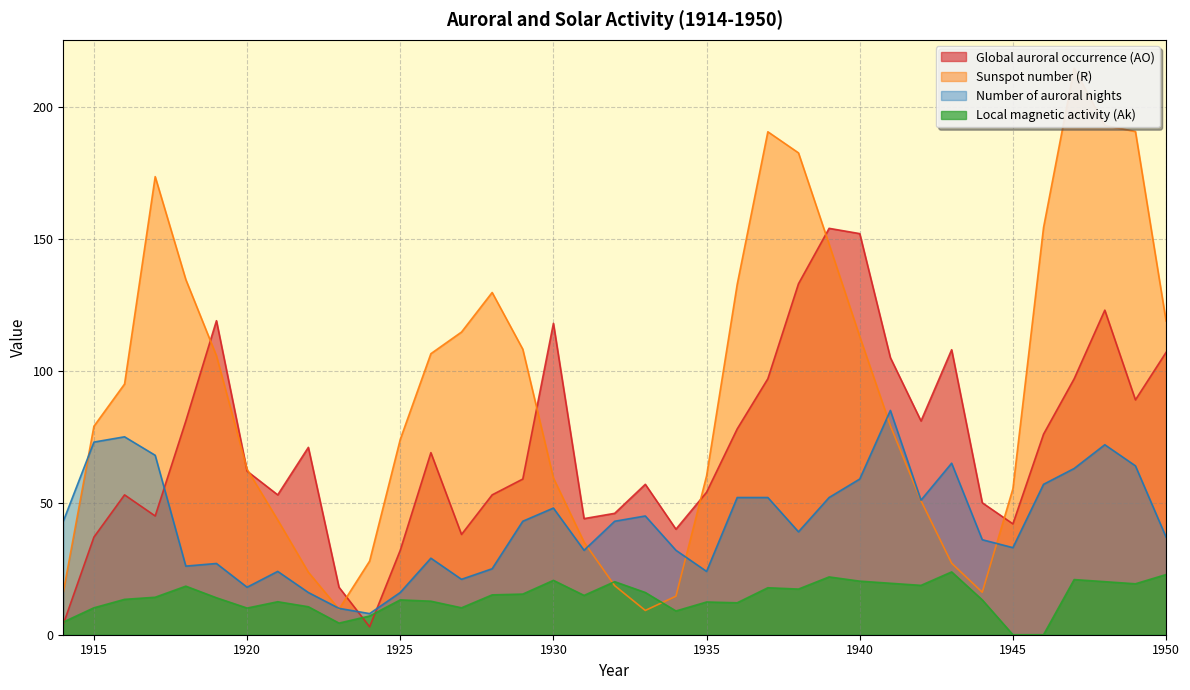

What is the spread (max minus min) of values at 1936?

120.7